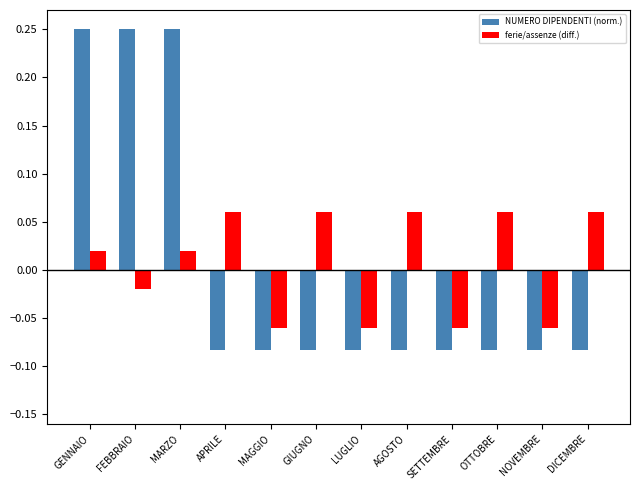

Is it true that NUMERO DIPENDENTI (norm.) equals 0.1 at FEBBRAIO?

False